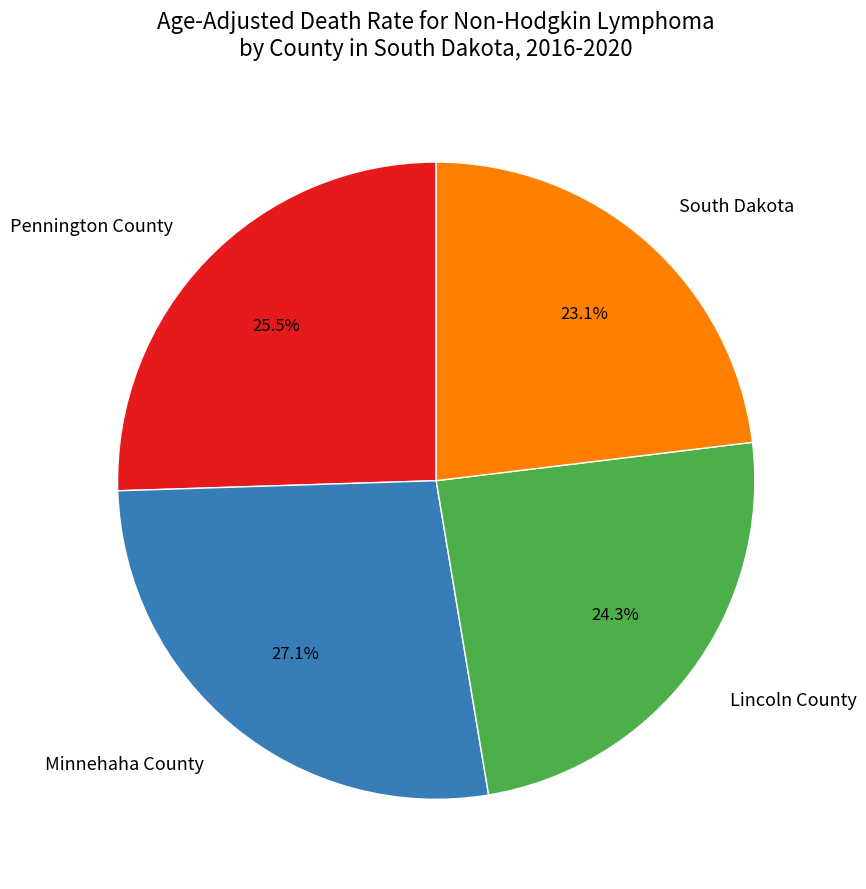

Approximately how many times larger is the value at Pennington County compared to Minnehaha County?

0.9